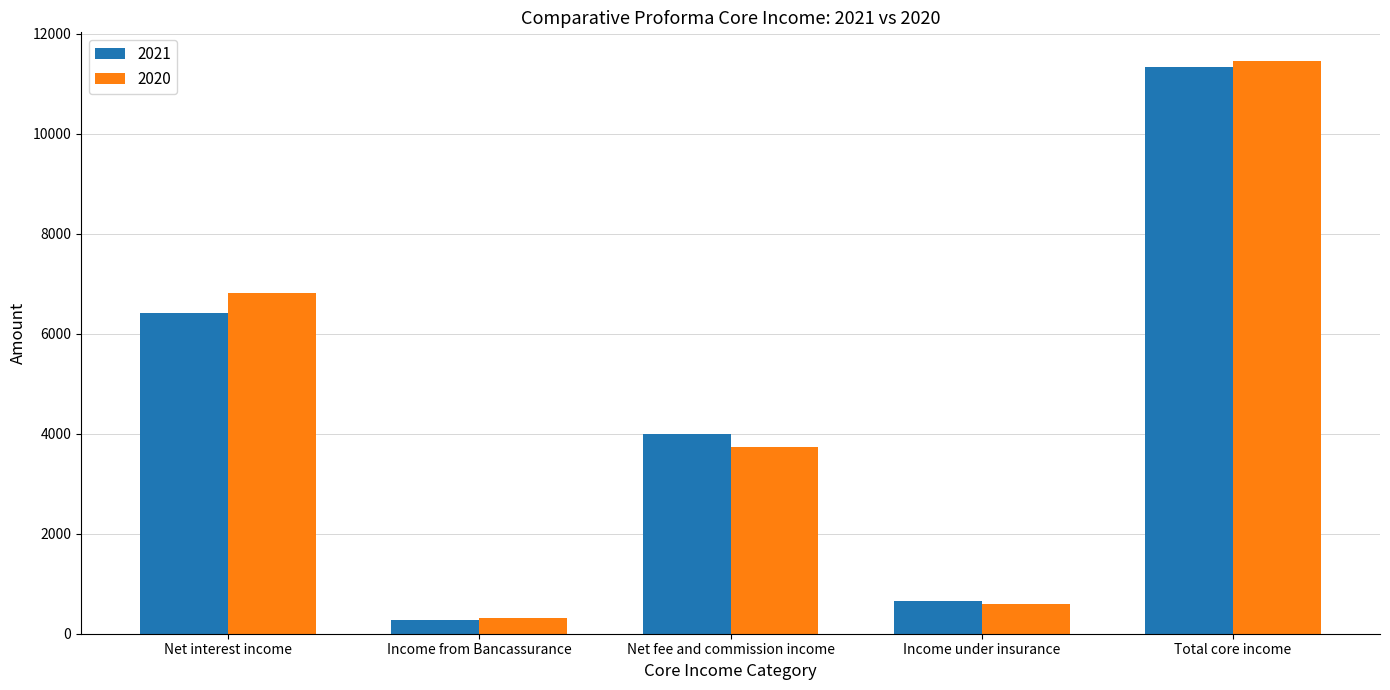

What is the difference between the highest and lowest values at Total core income?

116.5